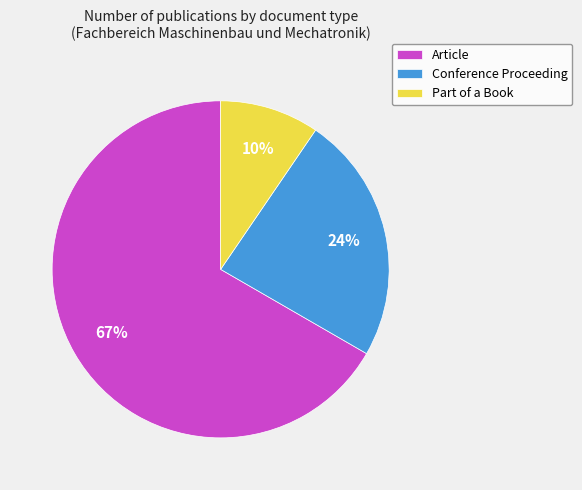

To the nearest percent, what portion does Part of a Book represent?

10%